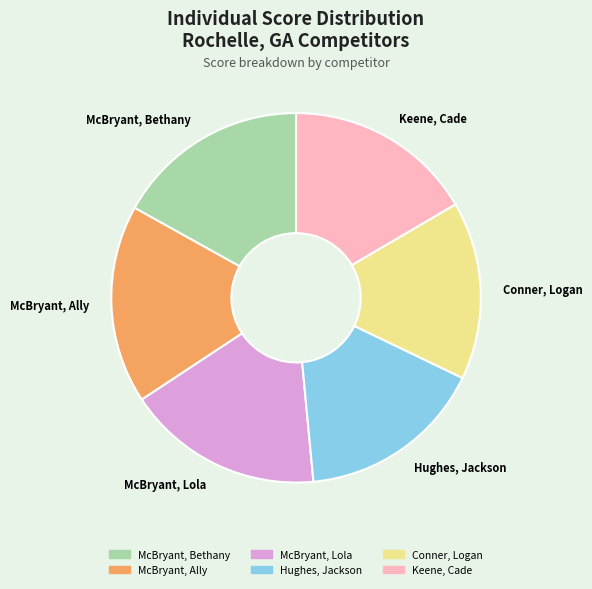

What is the smallest slice in the pie chart?

Conner, Logan